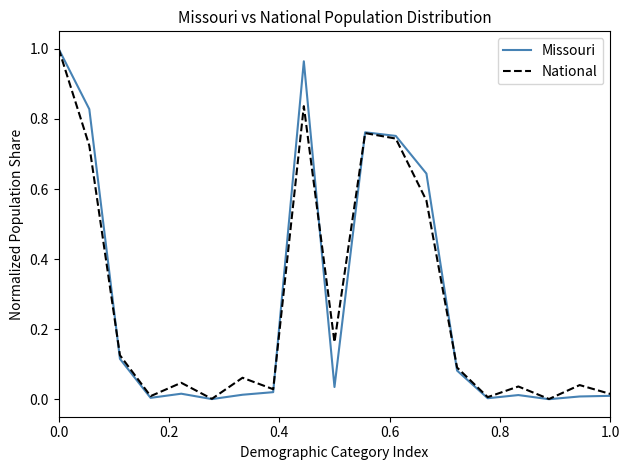

Which series has the largest range (max minus min)?

Missouri